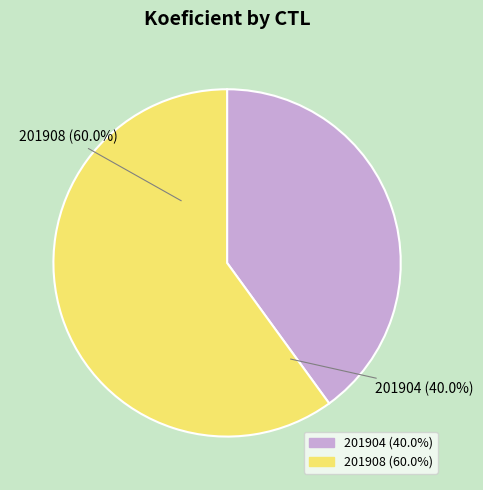

What is the smallest slice in the pie chart?

201904